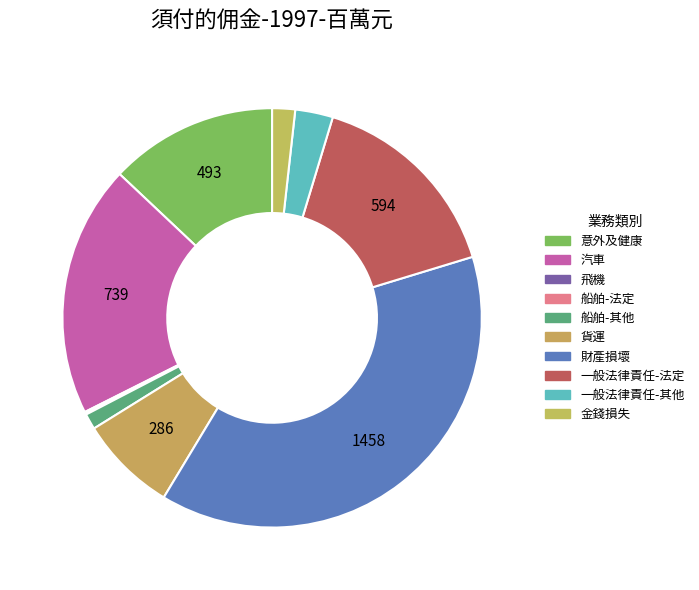

Which has a higher value, 意外及健康 or 汽車?

汽車